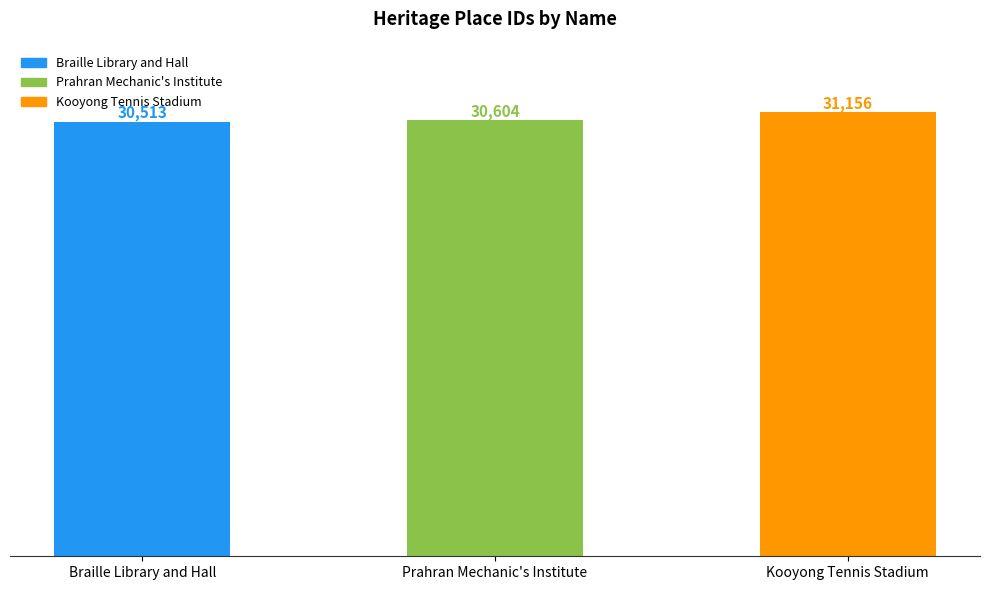

List the labels in order of value, smallest first.

Braille Library and Hall, Prahran Mechanic's Institute, Kooyong Tennis Stadium